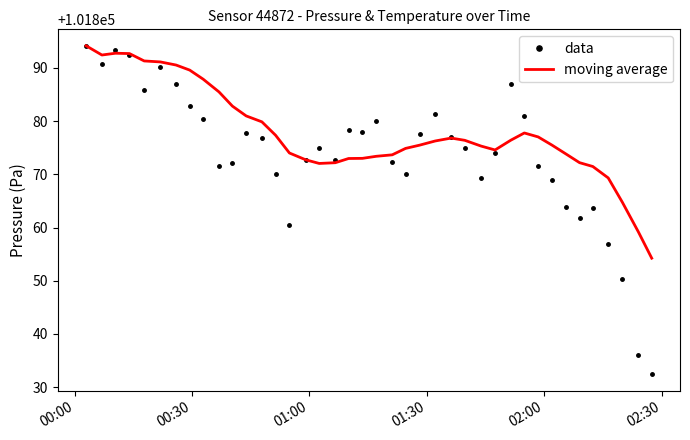

List the series in order of their overall mean, highest first.

moving average, data